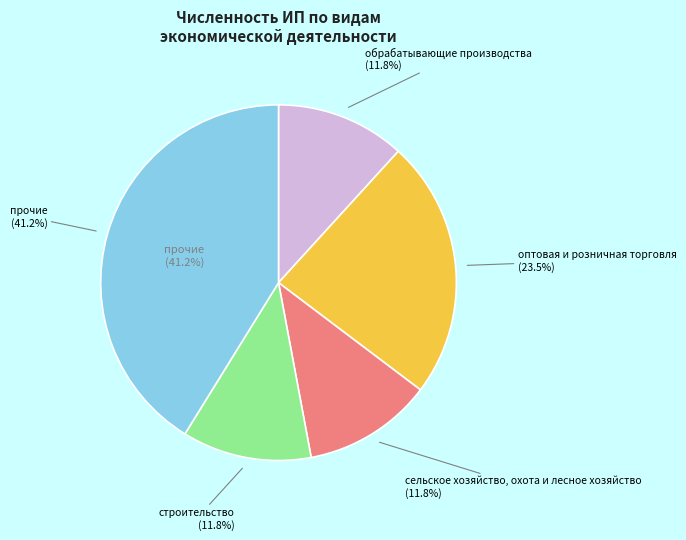

The сельское хозяйство, охота и лесное хозяйство slice represents 12% of the pie. True or false?

True